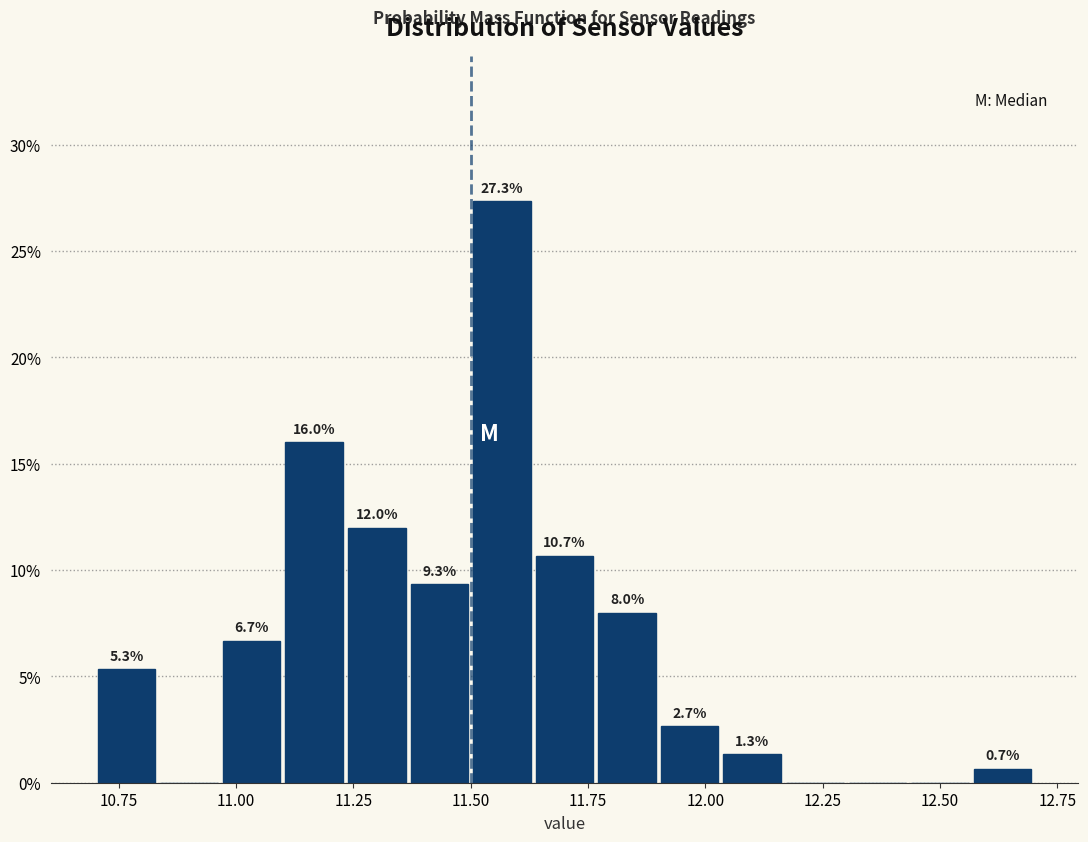

Read against the x-axis, roughly where is the centre of the tallest bar?

11.55